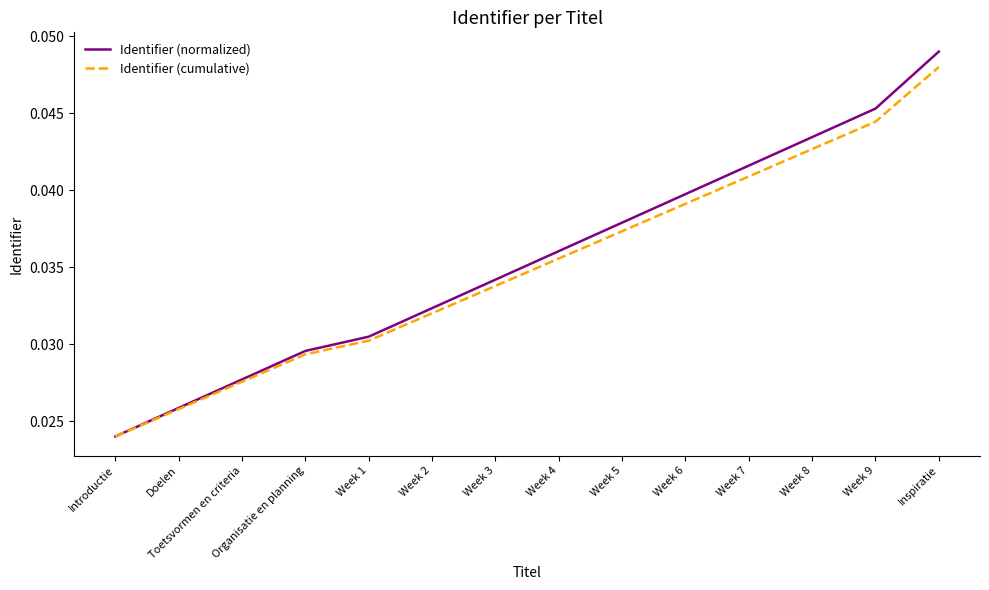

Between Week 1 and Week 7, which series saw the biggest shift?

Identifier (normalized)